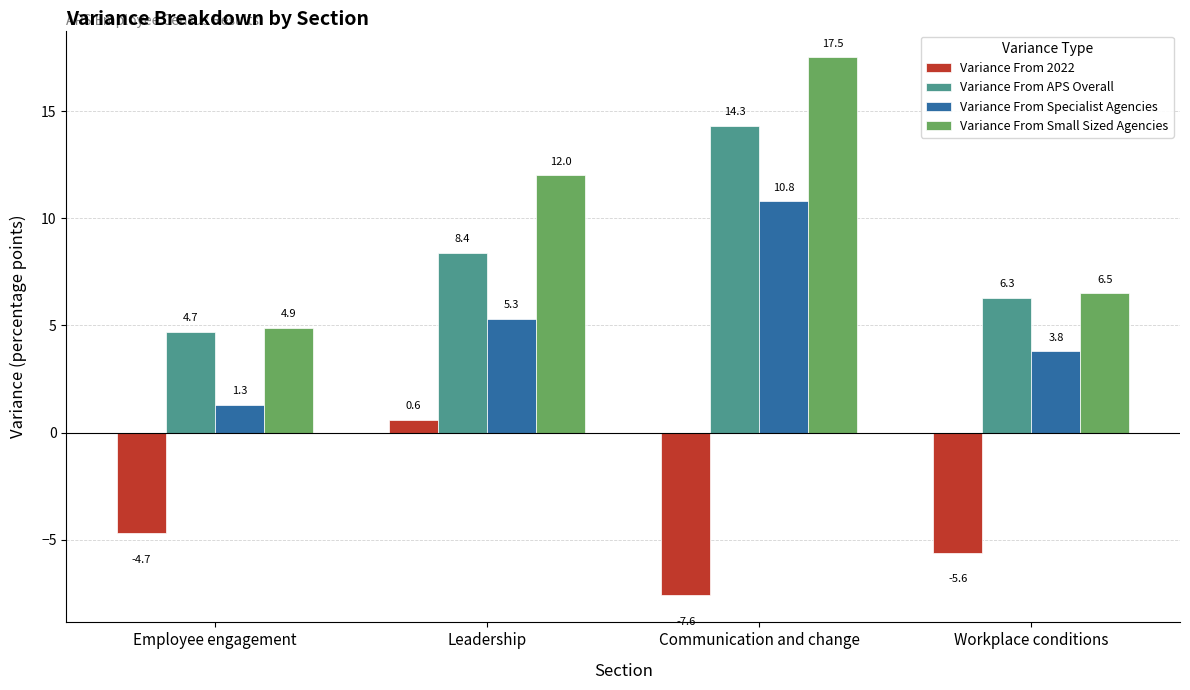

Which series has the largest range (max minus min)?

Variance From Small Sized Agencies